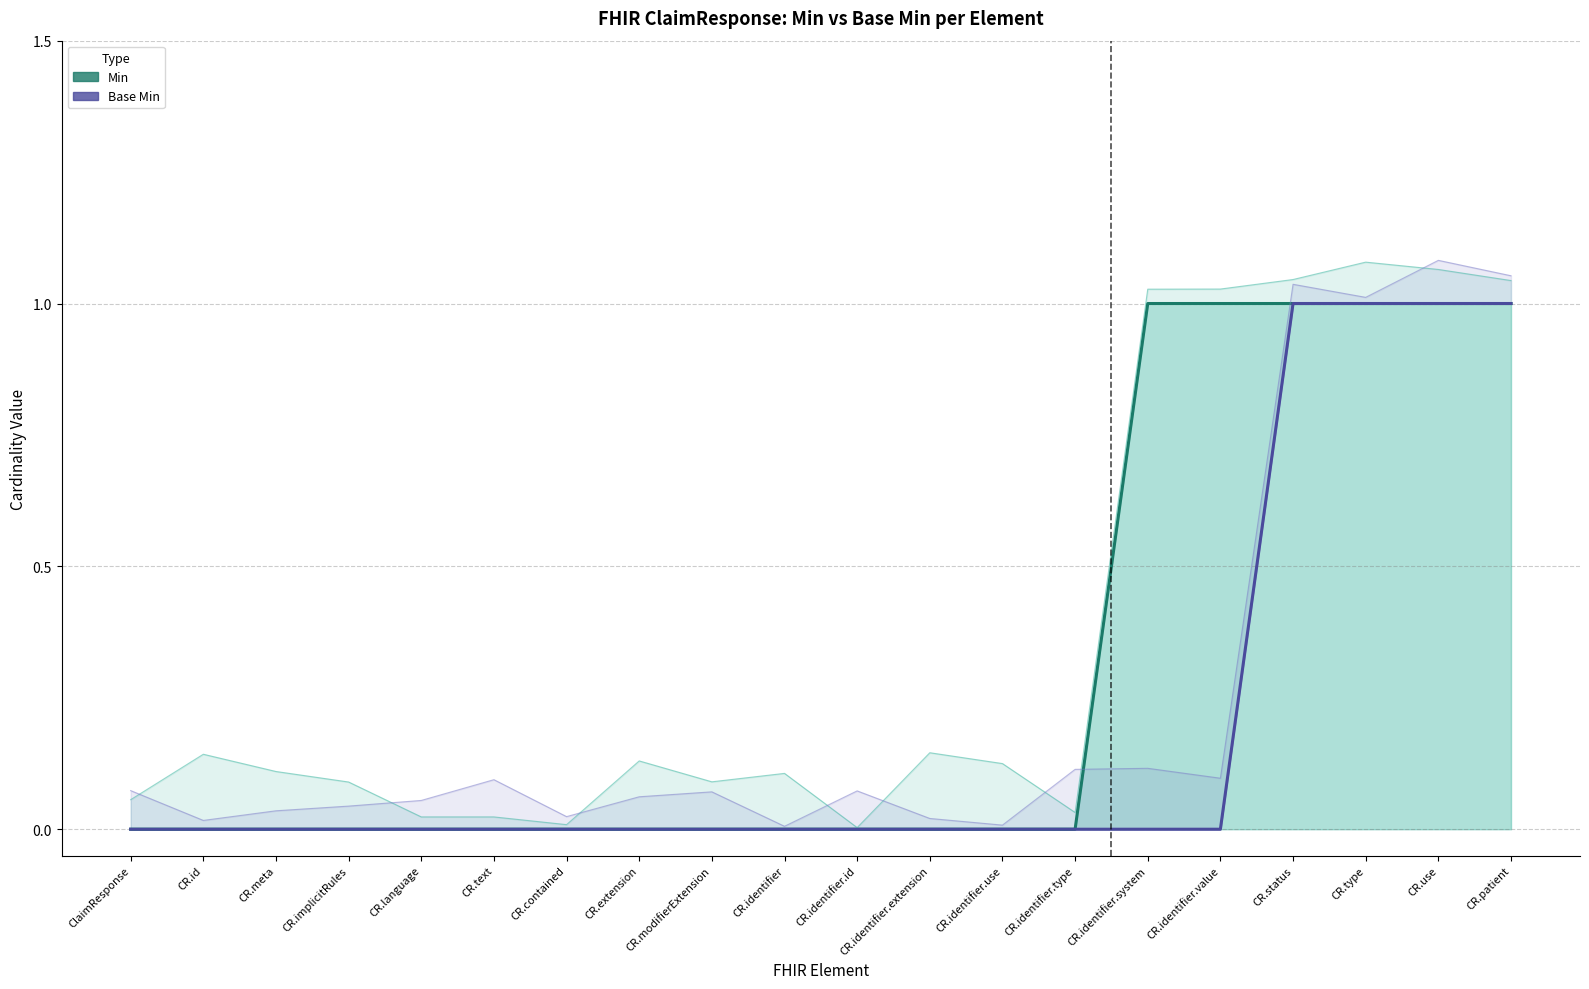

True or false: Min and Base Min cross at least once.

False